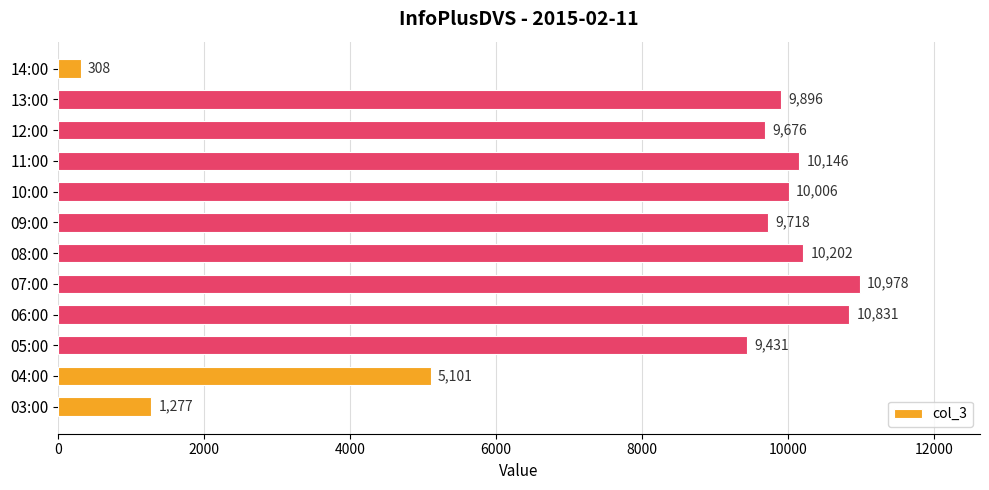

What is the difference between the maximum and minimum values?

10670